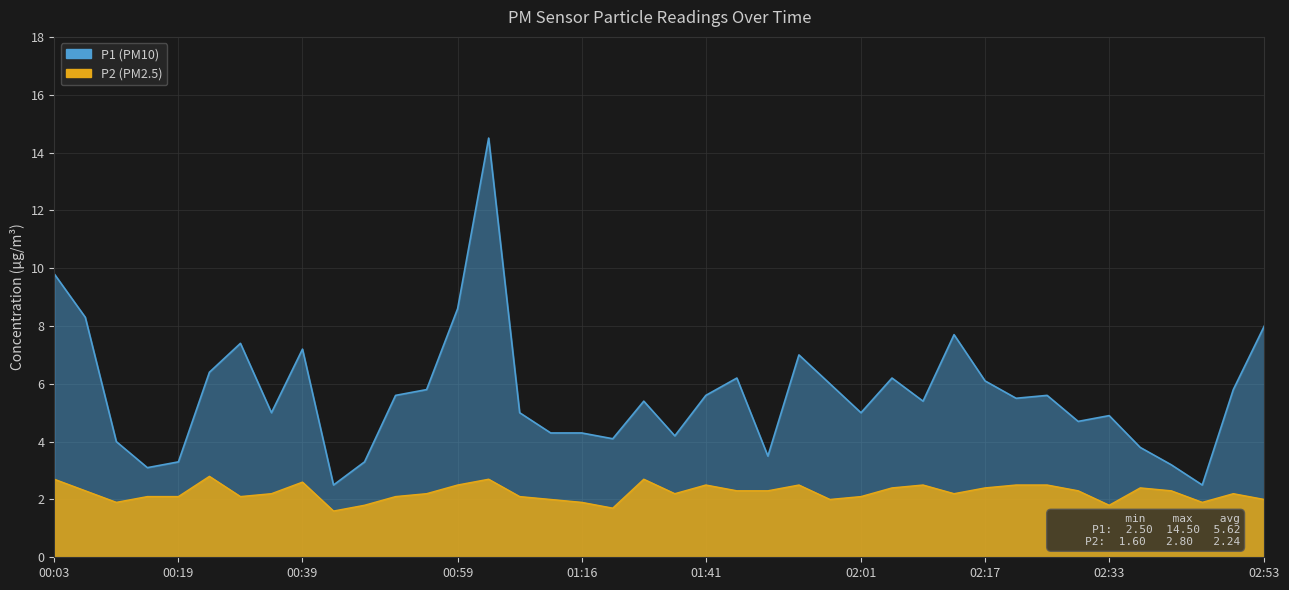

Is it true that P1 equals 1.9 at 01:53?

False